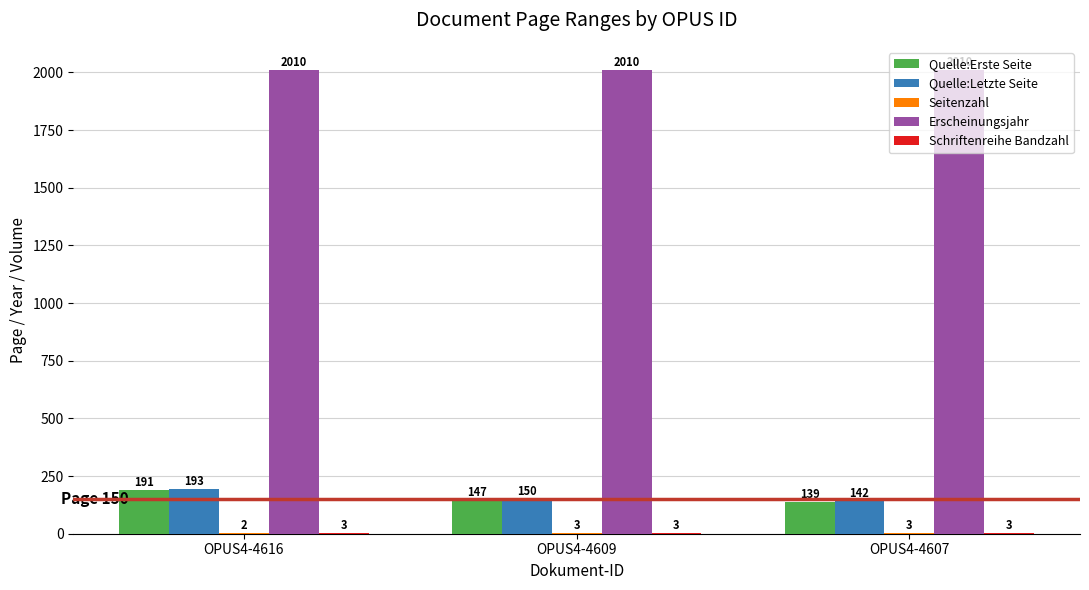

At which label does Quelle:Letzte Seite first exceed 150?

OPUS4-4616